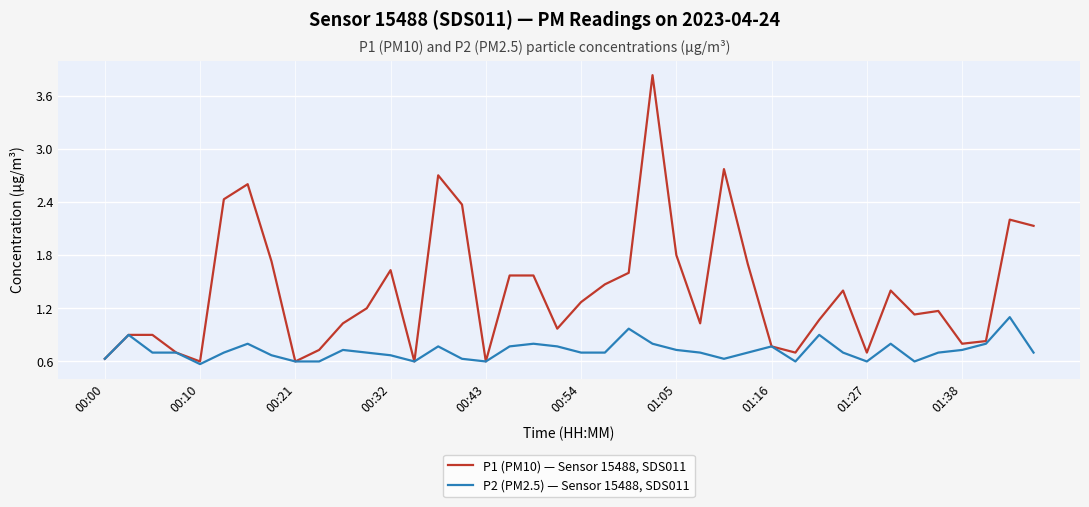

Which series has the widest spread of values?

P1 (PM10) — Sensor 15488, SDS011